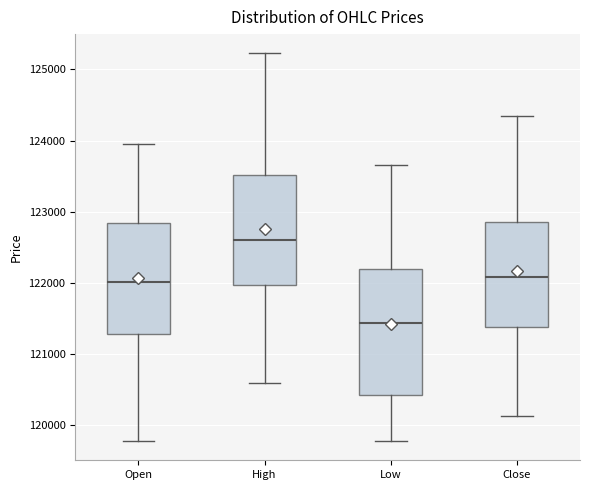

Reading left to right, read every box against the y-axis: the position of its median line, the range the box covers, and the ends of its whiskers. The values are not printed on the chart, so give them approximately, as read against the axis.

Open: median 122000, box 121300 to 122800, whiskers 119800 to 124000
High: median 122600, box 122000 to 123500, whiskers 120600 to 125200
Low: median 121400, box 120400 to 122200, whiskers 119800 to 123700
Close: median 122100, box 121400 to 122900, whiskers 120100 to 124400